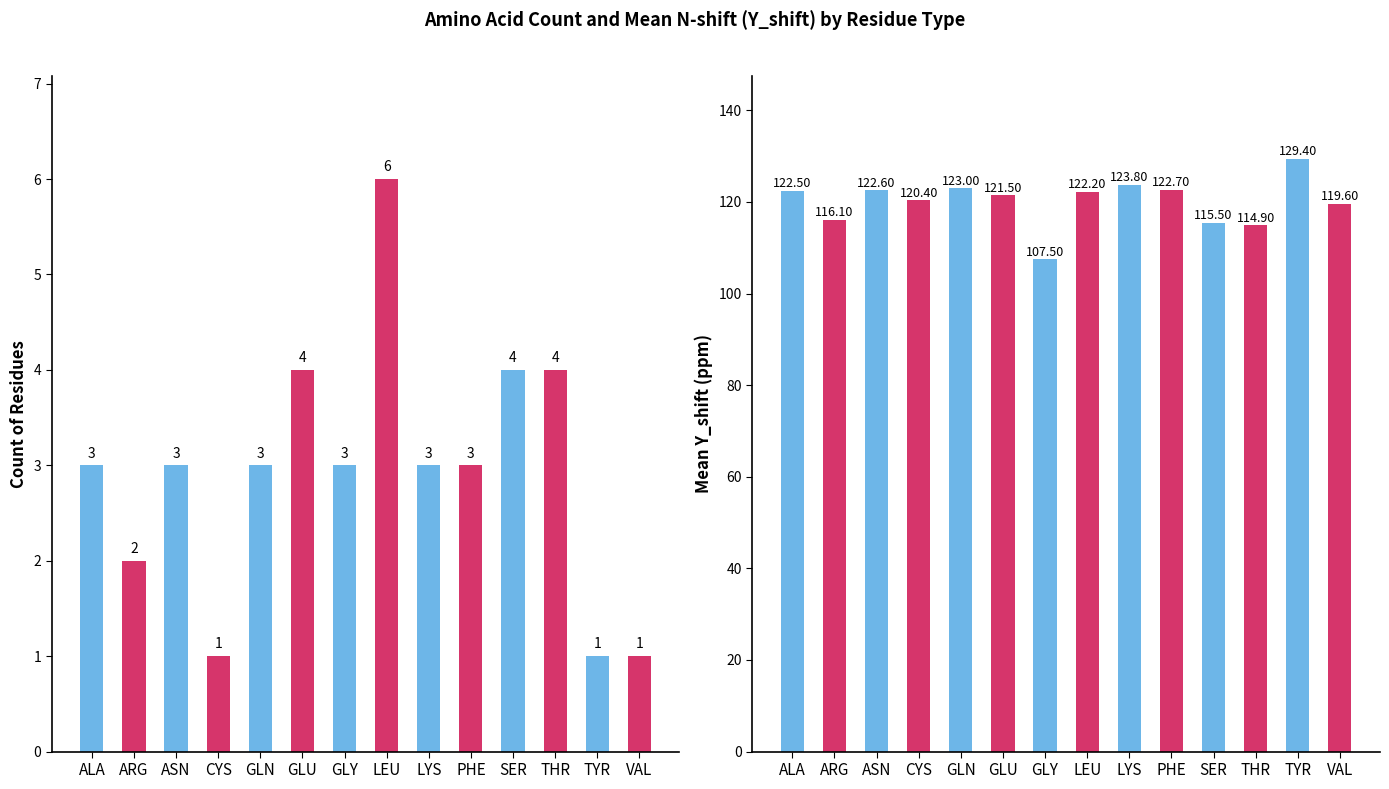

At which category is the sum across all series the highest?

TYR